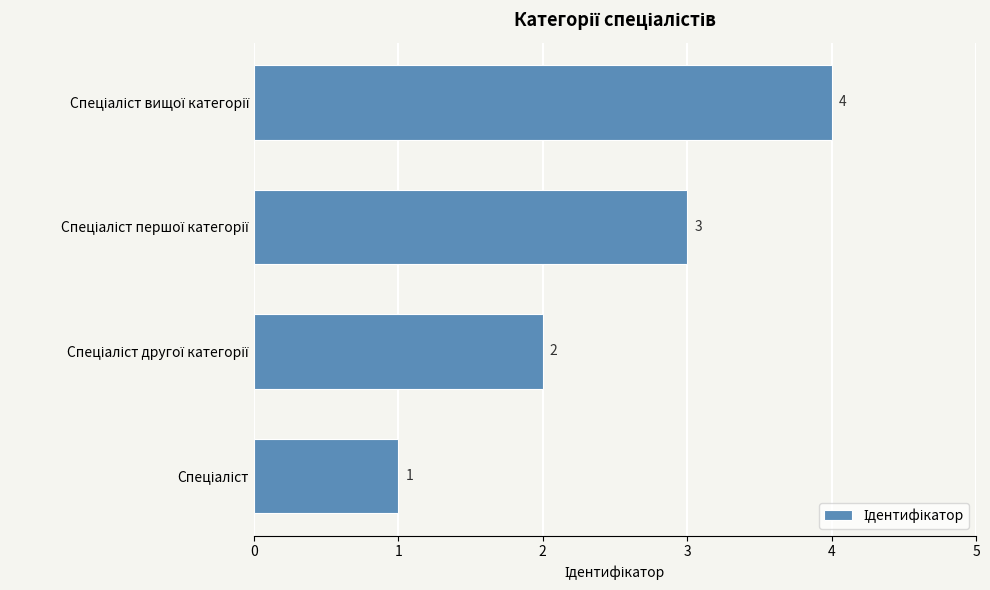

What is the greatest value displayed?

4